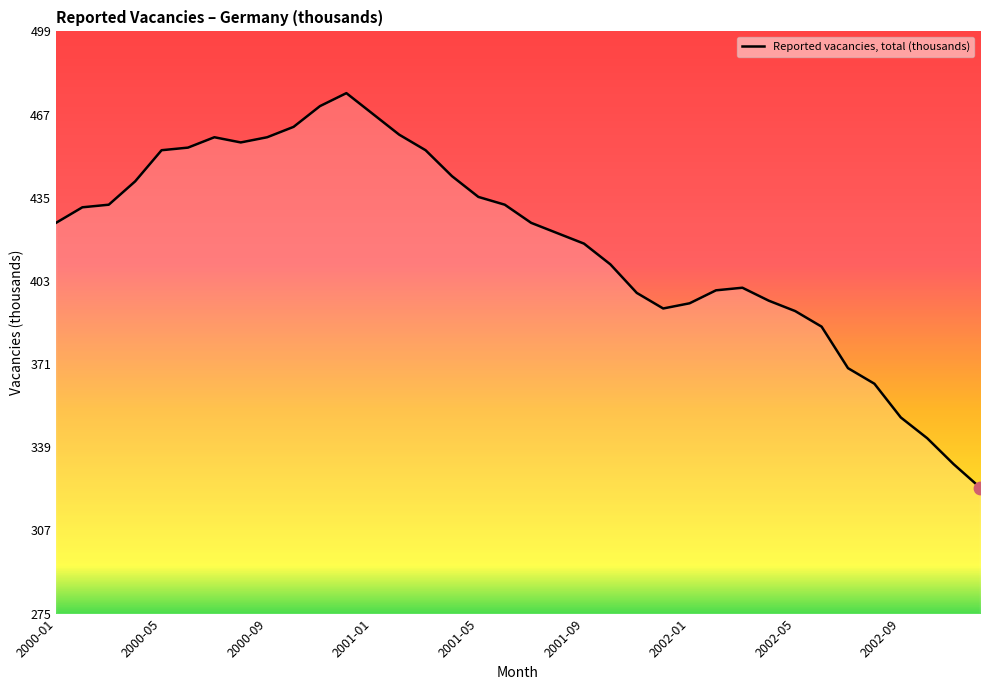

What is the smallest value displayed?

324